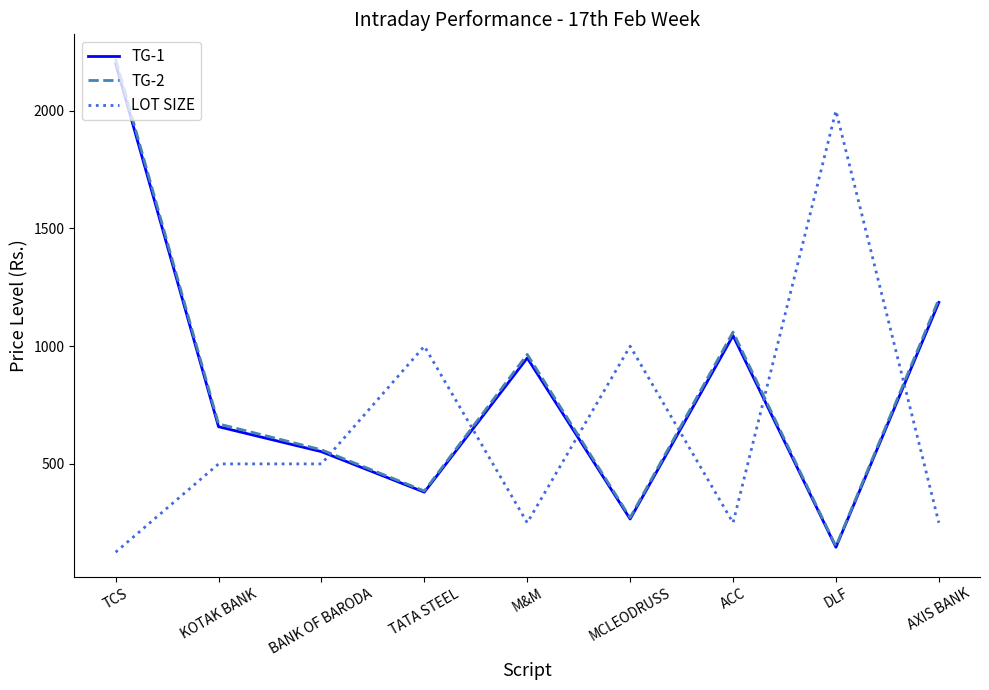

What is the total value across all series at AXIS BANK?

2636